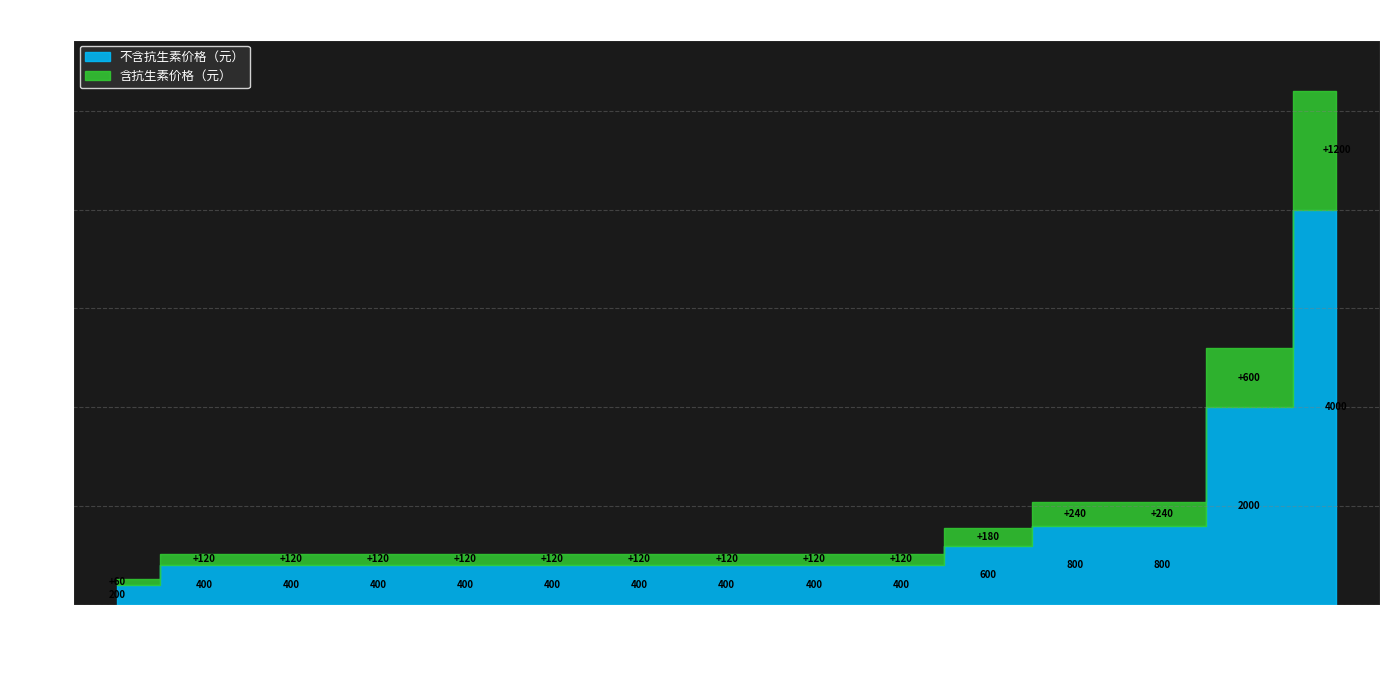

Reading right to left, what are all the values shown in this chart?

不含抗生素价格（元）: 40g×10=4000	20g×10=2000	80g=800	40g×2=800	60g=600	50g=400	45g=400	44.9g=400	44g=400	43g=400	41.7g=400	40.8g=400	40g=400	20g×2=400	20g=200
含抗生素价格（元）: 40g×10=5200	20g×10=2600	80g=1040	40g×2=1040	60g=780	50g=520	45g=520	44.9g=520	44g=520	43g=520	41.7g=520	40.8g=520	40g=520	20g×2=520	20g=260